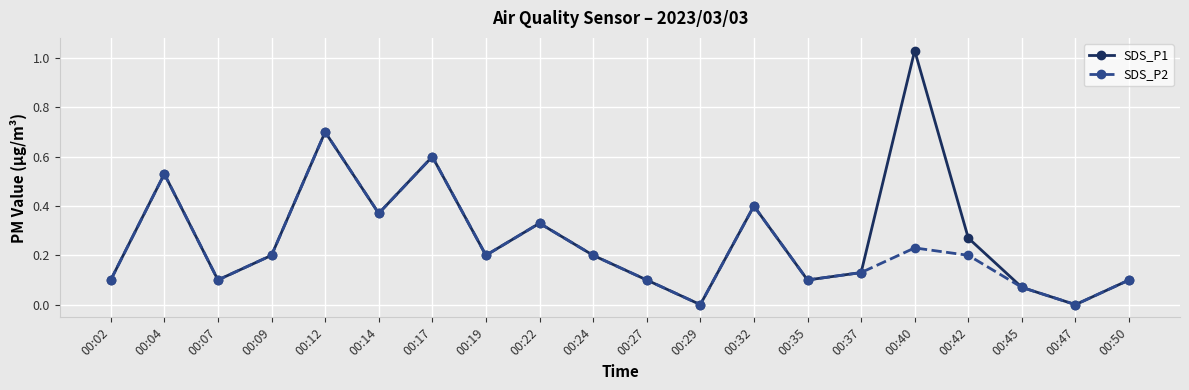

Rank the series by their maximum value, from highest to lowest.

SDS_P1, SDS_P2